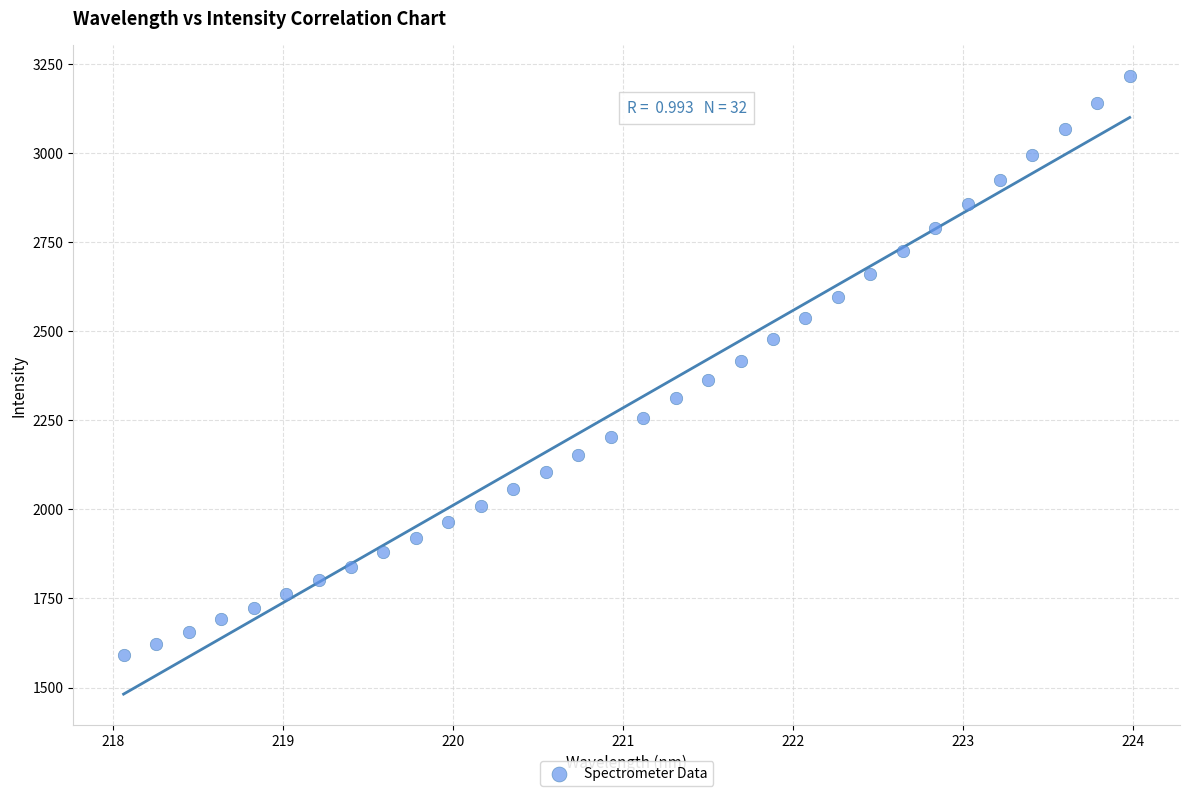

What is the range of X values (max minus min)?

5.9